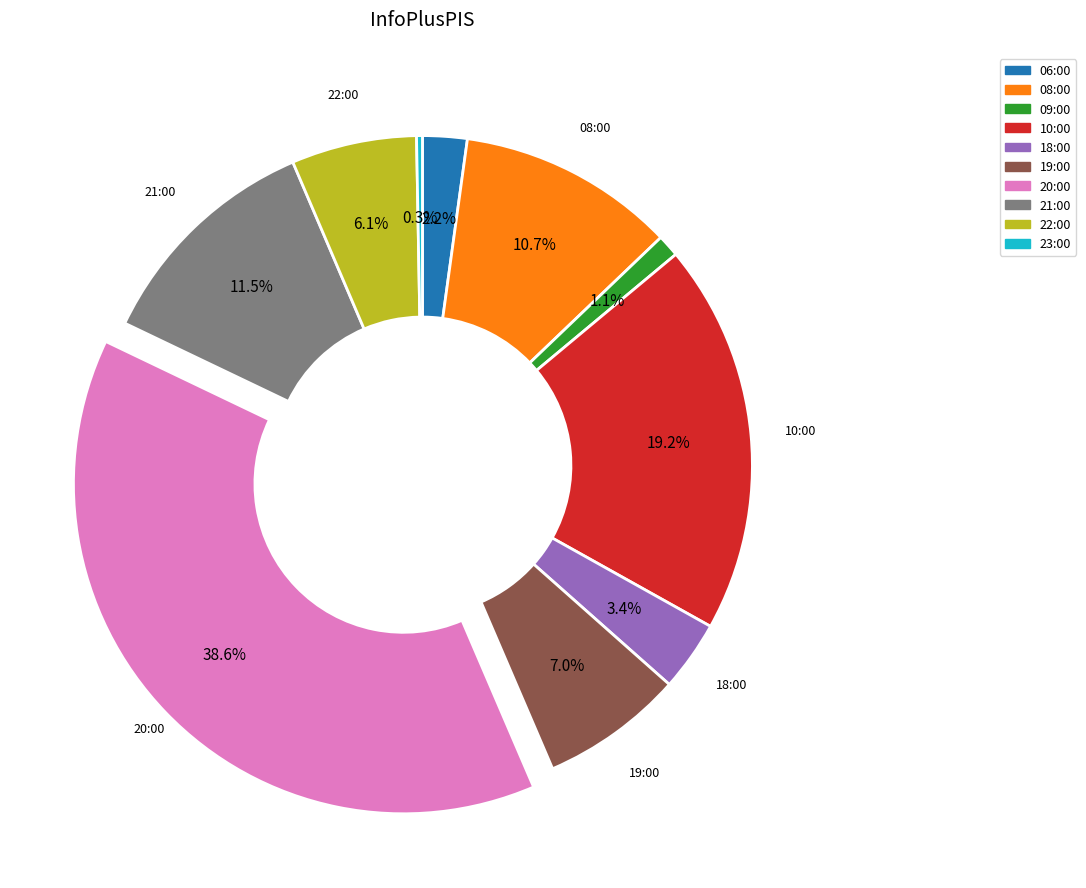

What is the smallest slice in the pie chart?

23:00